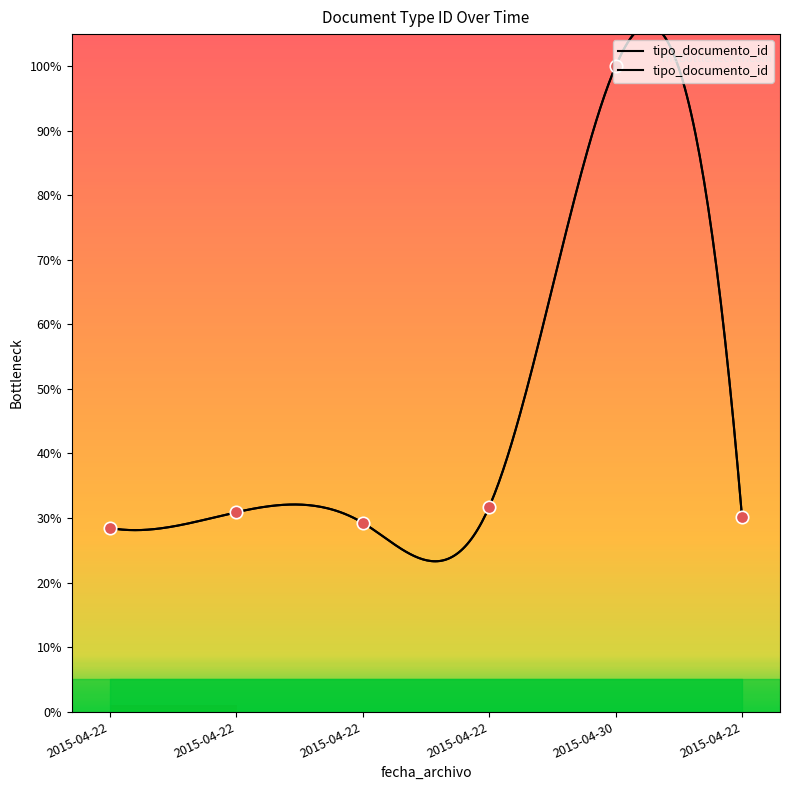

What is the change in value from 2015-04-22 to 2015-04-22?

-1.6